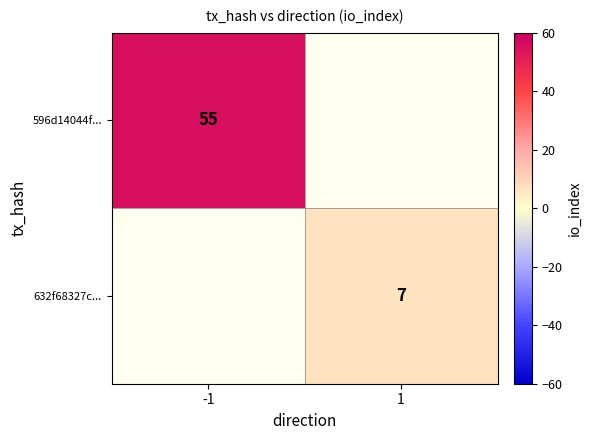

Is it true that 596d14044f... equals 55 at -1?

True